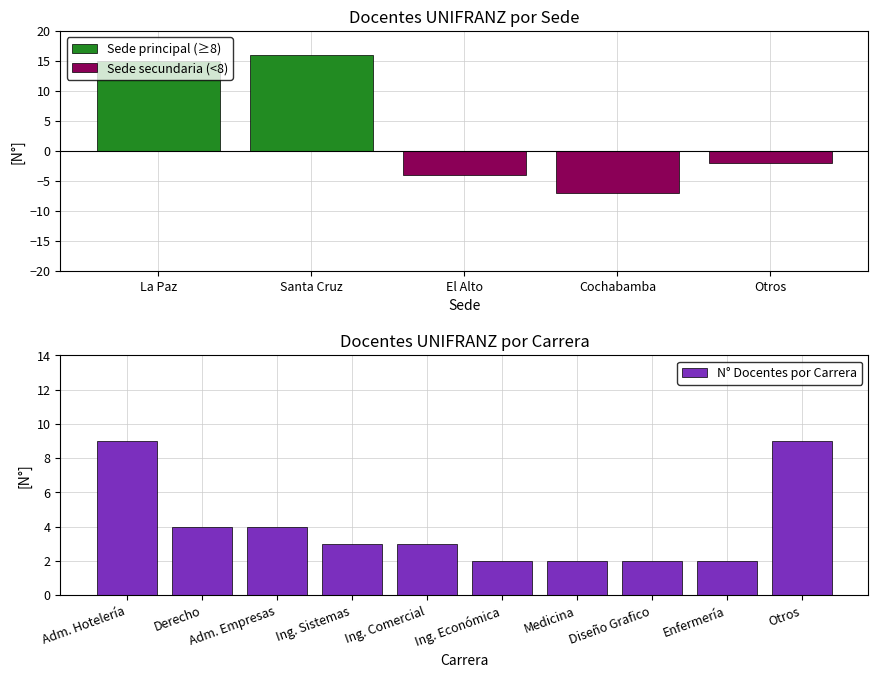

The value of N° Docentes por Carrera at Adm. Hotelería is 13. True or false?

False